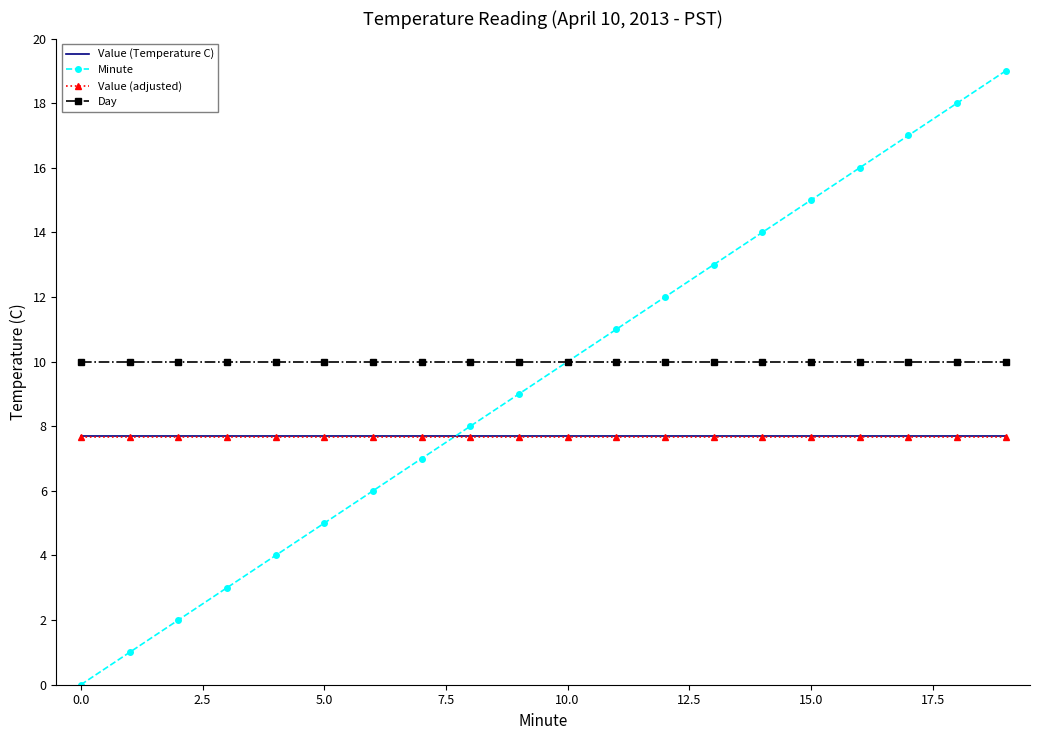

True or false: Day and Value (adjusted) cross at least once.

False